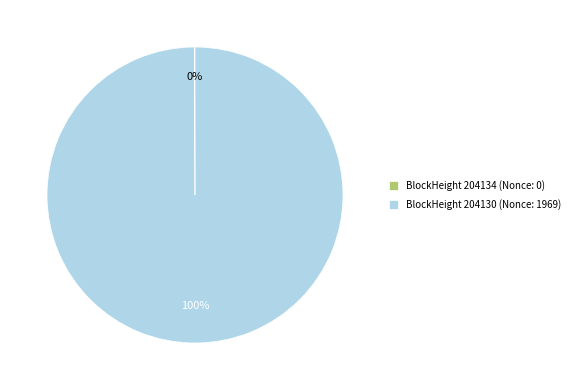

True or false: BlockHeight 204130 (Nonce: 1969) accounts for 85% of the total.

False